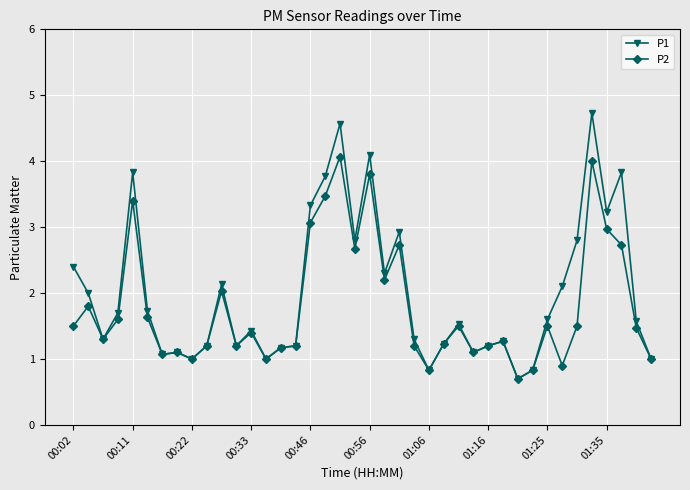

Rank the series by their maximum value, from highest to lowest.

P1, P2